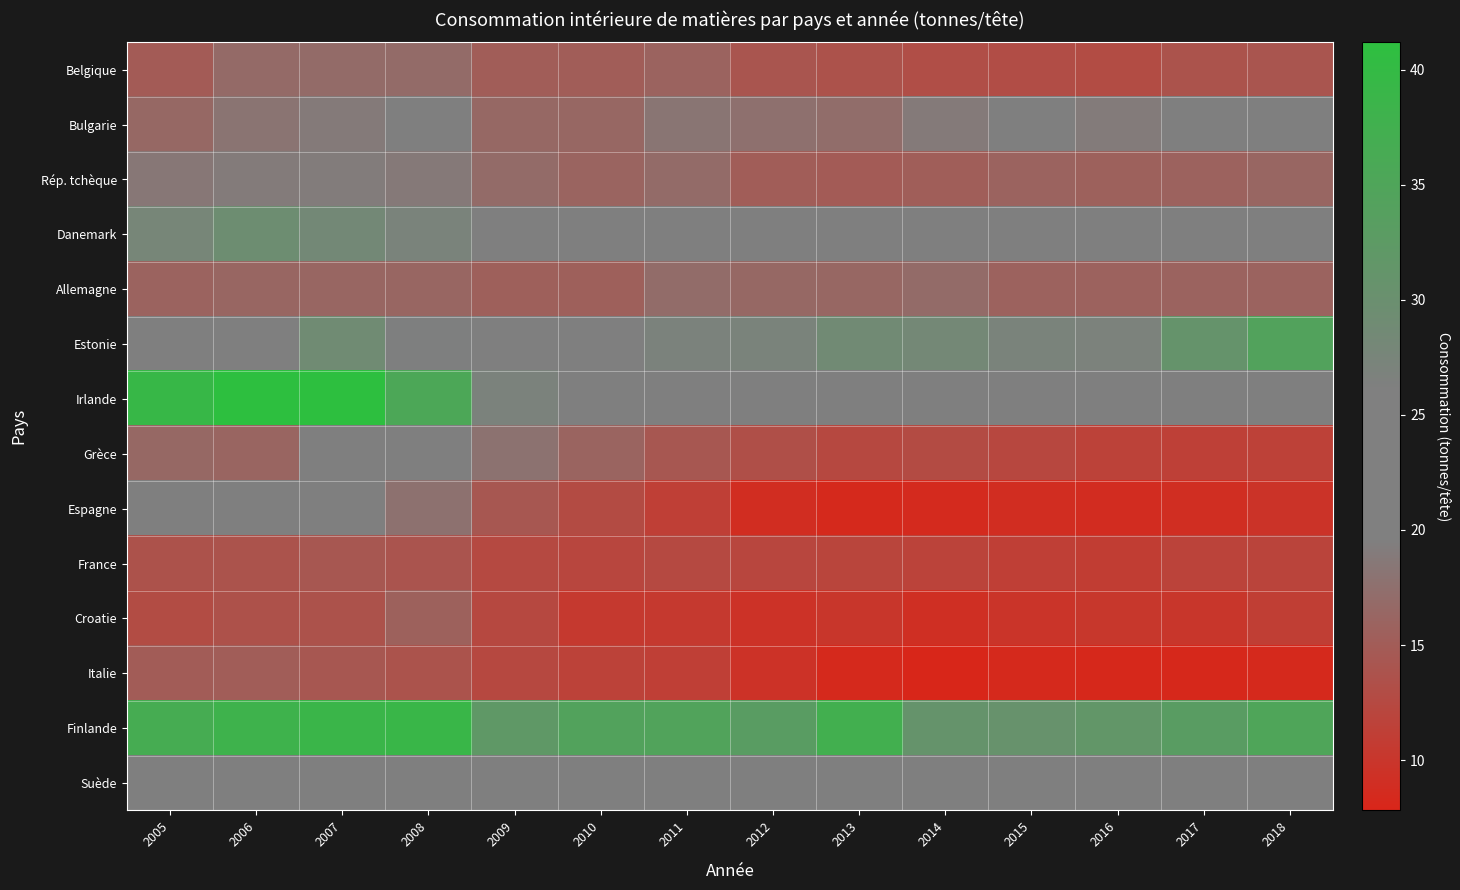

Reading left to right, list all the values displayed in this chart.

Belgique: 2005=14.8	2006=16.7	2007=16.9	2008=16.8	2009=15.1	2010=15.1	2011=15.8	2012=14.1	2013=13.6	2014=13.1	2015=12.9	2016=12.9	2017=13.8	2018=14.0
Bulgarie: 2005=16.5	2006=18.1	2007=18.8	2008=20.4	2009=16.4	2010=16.3	2011=18.2	2012=17.6	2013=17.1	2014=18.8	2015=21.3	2016=18.9	2017=19.7	2018=19.6
Rép. tchèque: 2005=18.4	2006=18.9	2007=19.1	2008=18.6	2009=16.9	2010=16.0	2011=16.9	2012=15.0	2013=14.8	2014=15.2	2015=15.9	2016=15.6	2017=15.7	2018=16.3
Danemark: 2005=27.8	2006=29.4	2007=28.4	2008=27.0	2009=22.5	2010=21.0	2011=23.3	2012=23.3	2013=21.9	2014=21.9	2015=22.6	2016=23.8	2017=24.2	2018=24.7
Allemagne: 2005=15.8	2006=16.2	2007=16.3	2008=16.2	2009=15.4	2010=15.5	2011=17.0	2012=16.4	2013=16.3	2014=16.8	2015=15.6	2016=15.7	2017=15.8	2018=15.8
Estonie: 2005=21.3	2006=23.8	2007=29.0	2008=26.3	2009=24.7	2010=25.0	2011=26.9	2012=27.0	2013=28.8	2014=28.3	2015=27.0	2016=26.8	2017=31.0	2018=34.3
Irlande: 2005=39.3	2006=41.2	2007=41.2	2008=35.5	2009=26.9	2010=22.9	2011=21.4	2012=19.6	2013=21.6	2014=20.6	2015=20.6	2016=22.0	2017=23.5	2018=25.9
Grèce: 2005=16.5	2006=16.1	2007=22.2	2008=21.0	2009=17.8	2010=15.9	2011=14.3	2012=13.2	2013=12.3	2014=12.7	2015=12.2	2016=11.5	2017=11.3	2018=11.4
Espagne: 2005=19.9	2006=20.5	2007=20.6	2008=17.7	2009=14.3	2010=12.6	2011=11.1	2012=8.8	2013=8.3	2014=8.4	2015=8.8	2016=8.6	2017=8.9	2018=9.5
France: 2005=13.6	2006=13.8	2007=14.3	2008=13.9	2009=12.4	2010=12.1	2011=12.4	2012=12.0	2013=12.0	2014=11.7	2015=11.1	2016=10.9	2017=11.7	2018=11.8
Croatie: 2005=12.8	2006=13.5	2007=13.6	2008=15.6	2009=12.3	2010=10.4	2011=10.3	2012=9.4	2013=10.0	2014=9.1	2015=9.7	2016=10.1	2017=10.0	2018=11.0
Italie: 2005=14.9	2006=15.1	2007=14.2	2008=13.7	2009=12.2	2010=11.5	2011=11.1	2012=9.5	2013=8.3	2014=7.8	2015=8.3	2016=8.1	2017=8.2	2018=8.3
Finlande: 2005=36.7	2006=38.2	2007=38.8	2008=39.0	2009=32.0	2010=34.4	2011=34.6	2012=33.1	2013=37.3	2014=31.0	2015=30.5	2016=31.5	2017=33.0	2018=35.0
Suède: 2005=22.5	2006=21.0	2007=22.9	2008=22.7	2009=19.6	2010=22.1	2011=23.1	2012=22.8	2013=23.3	2014=23.6	2015=23.1	2016=23.4	2017=24.0	2018=25.2